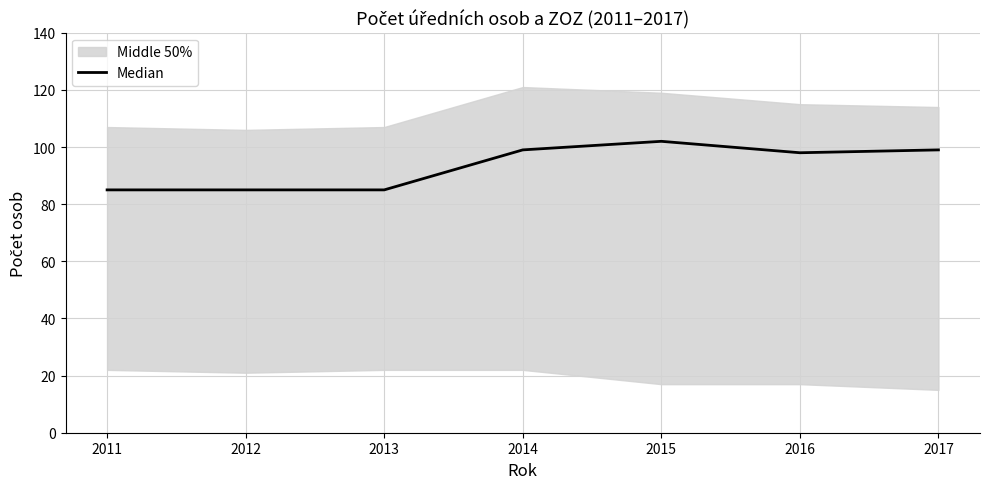

Is it true that Median equals 98 at 2016?

True